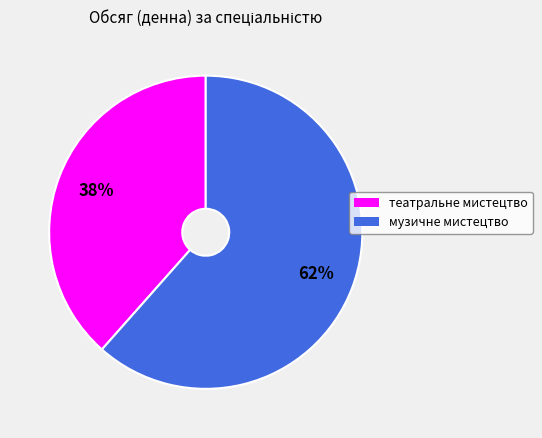

To the nearest percent, what is the combined percentage of театральне мистецтво and музичне мистецтво?

100%